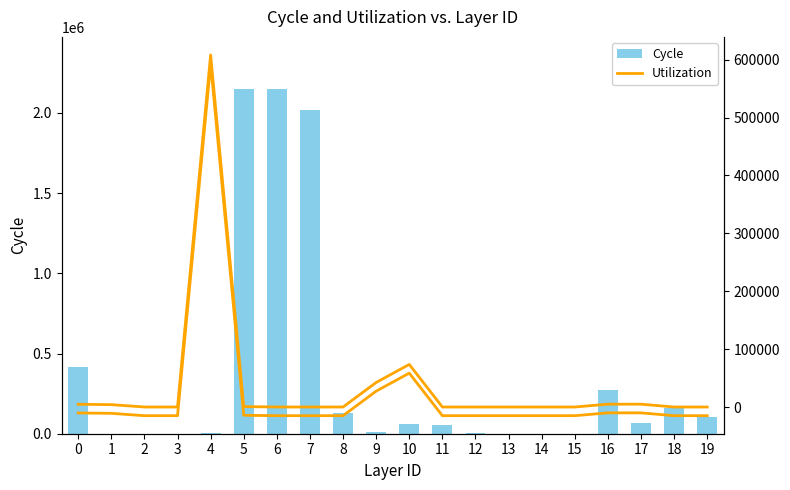

List the labels in order of Utilization value, largest first.

4, 10, 9, 16, 17, 0, 1, 5, 2, 3, 6, 7, 8, 11, 12, 13, 14, 15, 18, 19